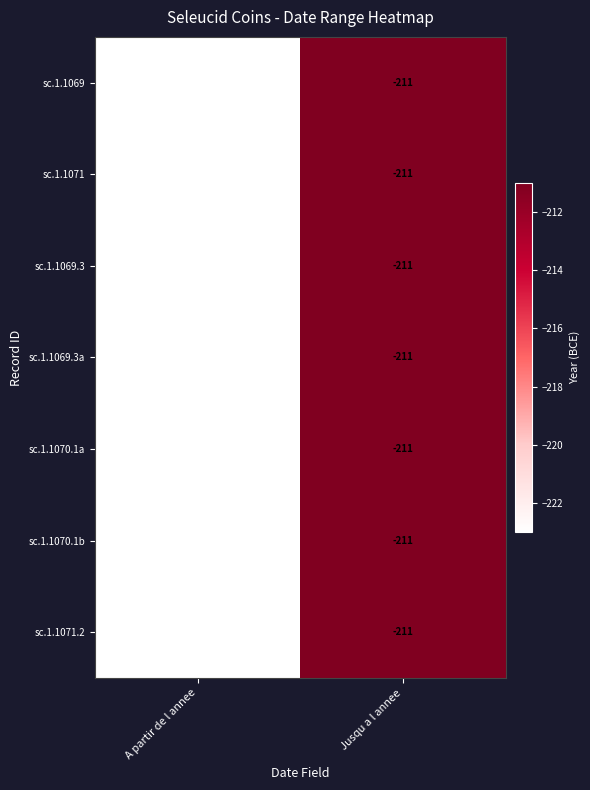

Where is sc.1.1071 nearest to the value -217?

A partir de l annee